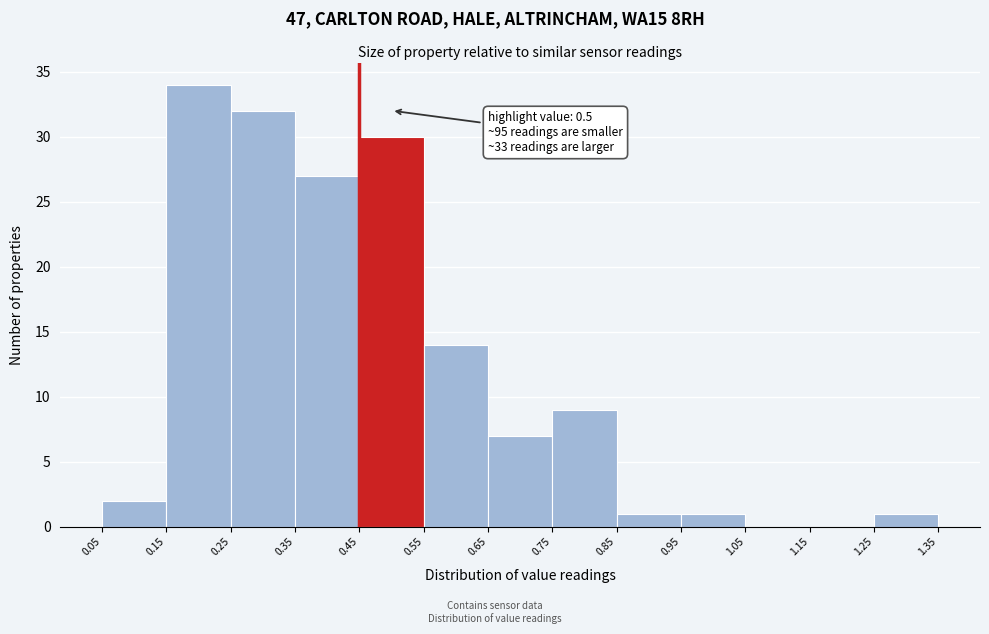

Which range on the x-axis has the tallest bar?

0.15 to 0.25